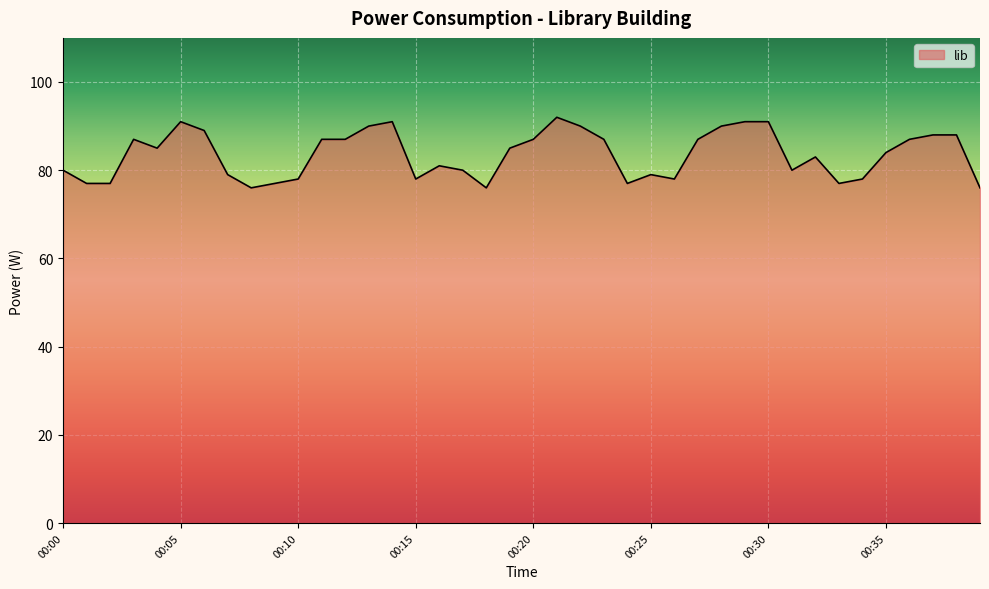

What is the minimum value shown in the chart?

76